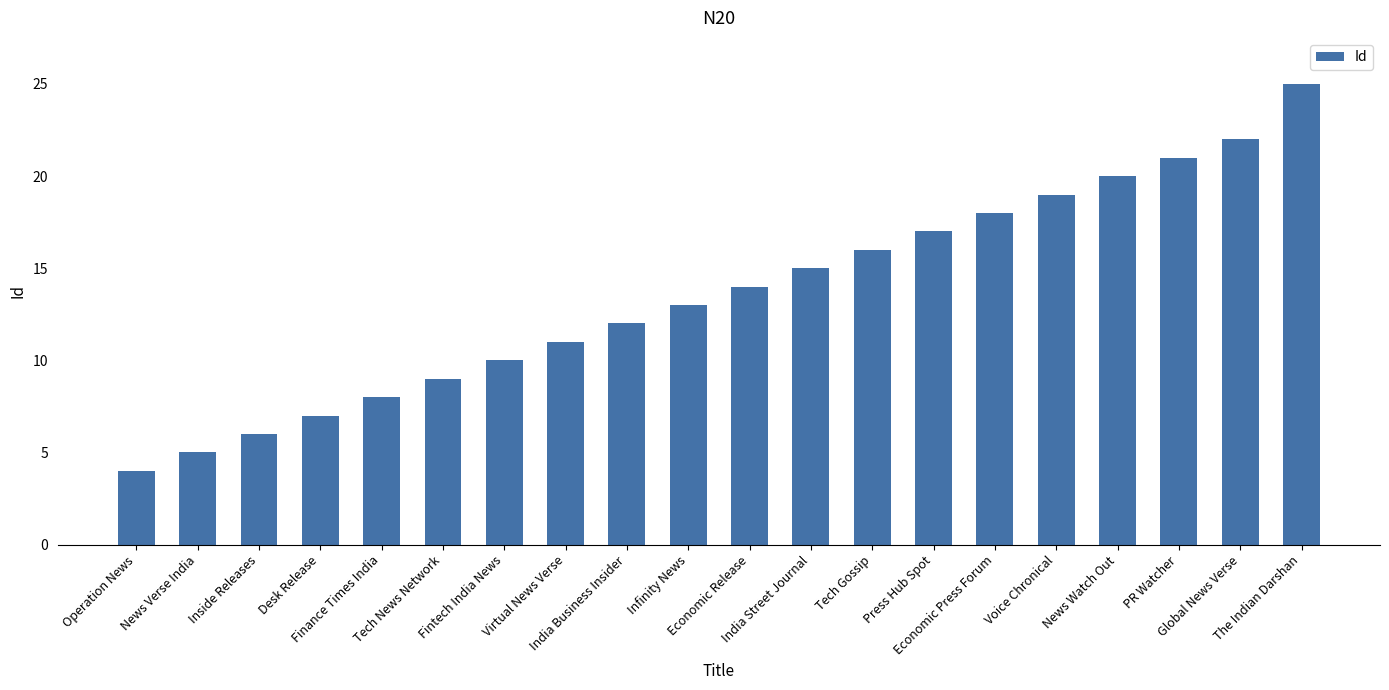

What is the smallest value displayed?

4